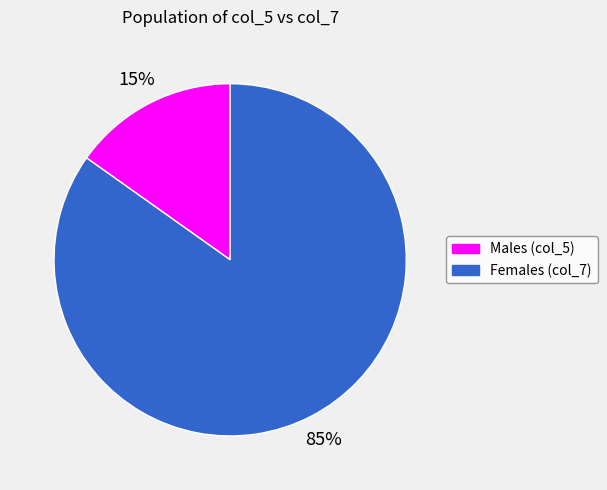

Which has a higher value, Males (col_5) or Females (col_7)?

Females (col_7)